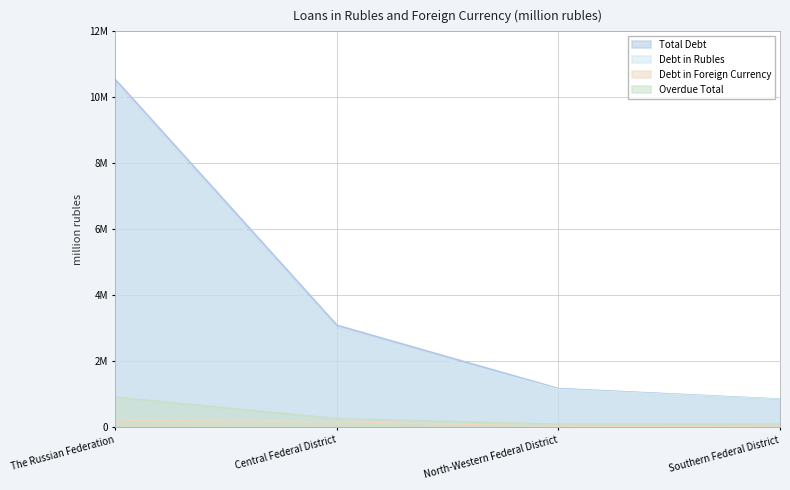

What is the smallest value displayed?

4284